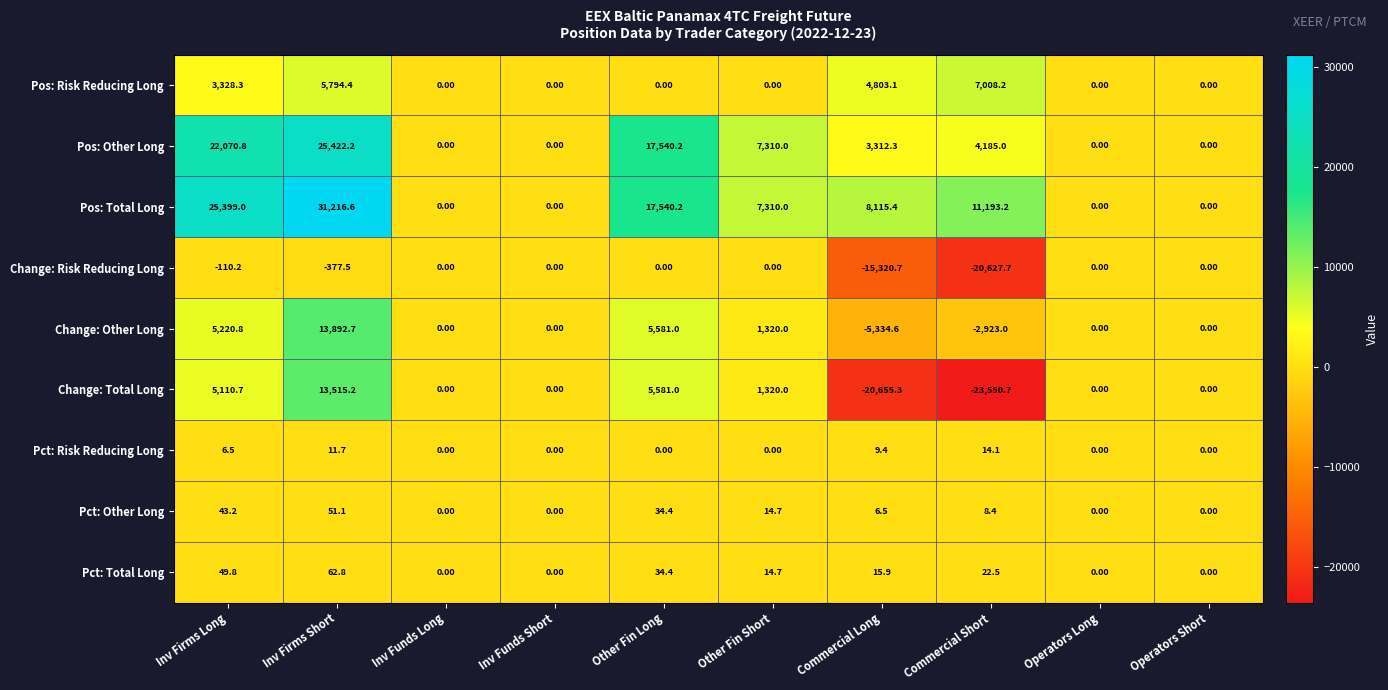

What is the spread (max minus min) of values at Commercial Long?

28770.7